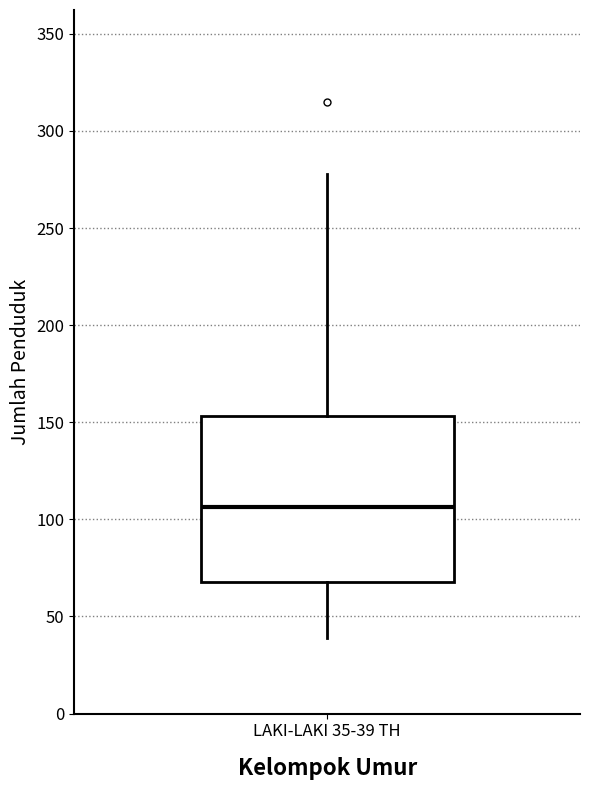

Read this box plot against the y-axis: the position of the median line, the range covered by the box, and the ends of both whiskers. The values are not printed on the chart, so give them approximately, as read against the axis.

median 105, box 70 to 155, whiskers 40 to 280